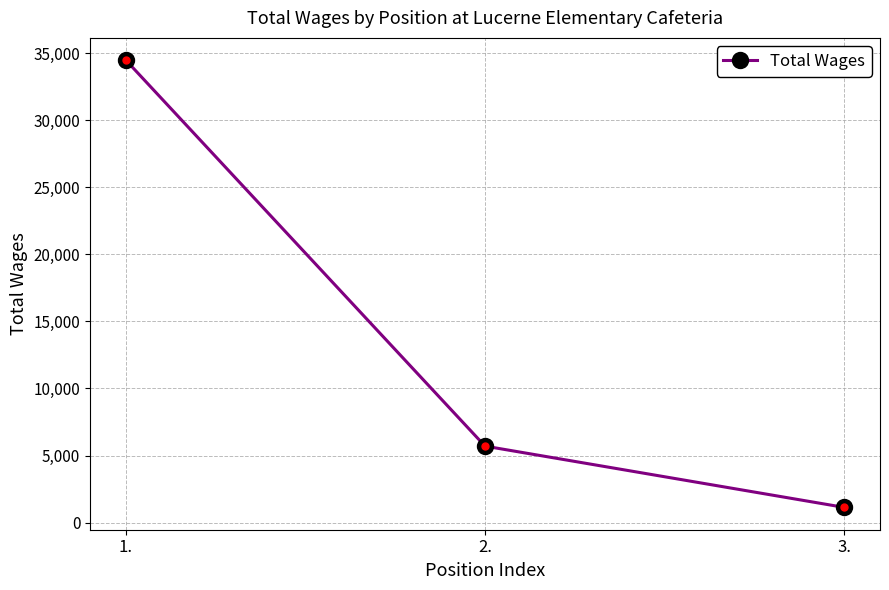

How many values are between 1143 and 34459?

3